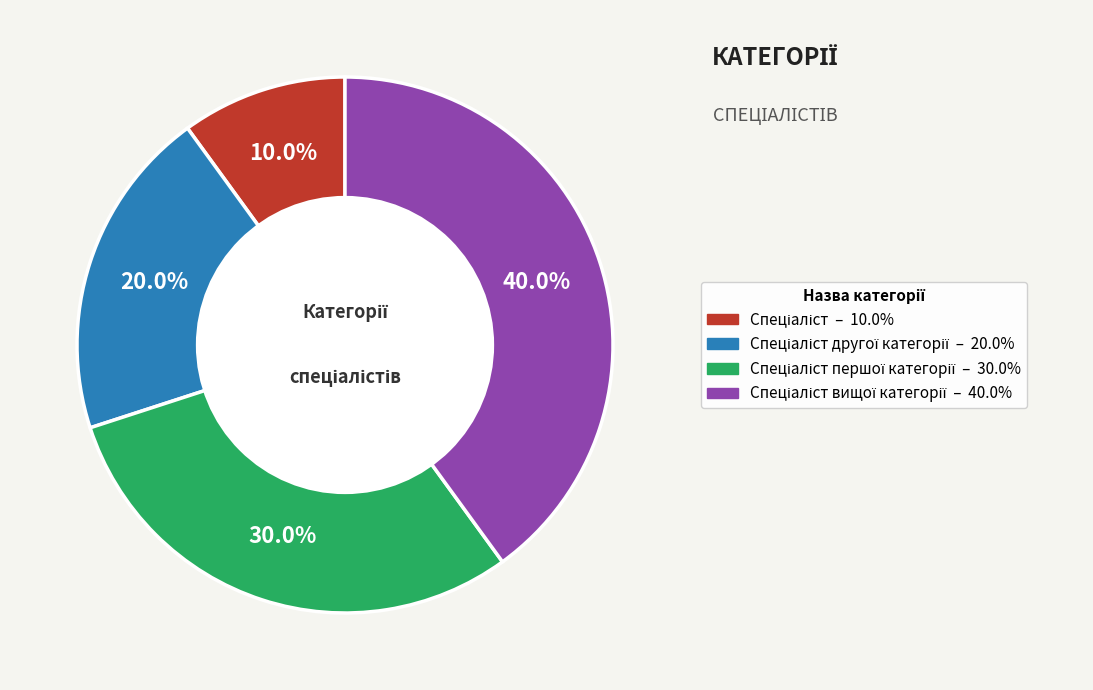

Does any single category account for the majority?

No